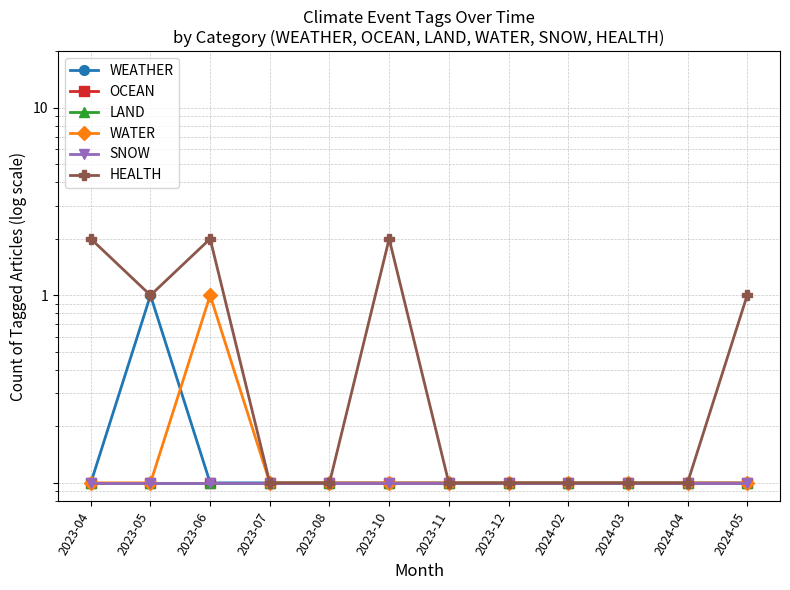

At which category is the sum across all series the highest?

2023-06